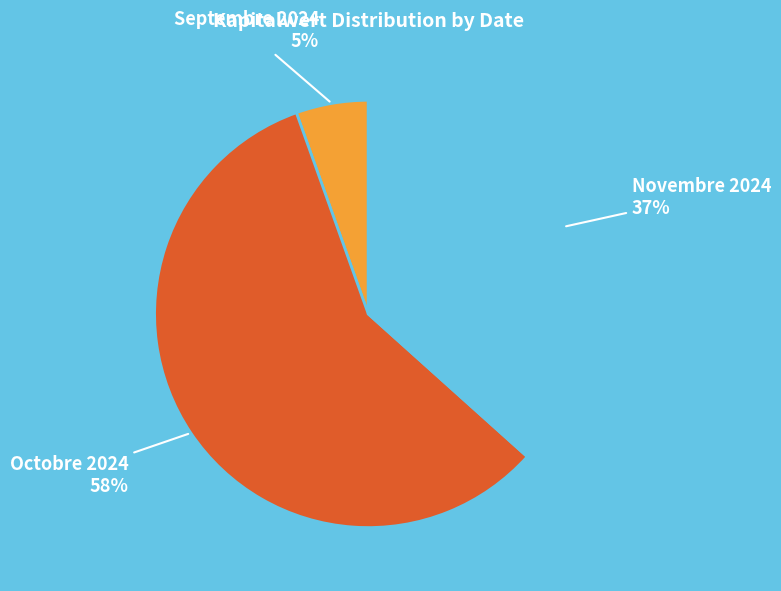

To the nearest percent, what is the difference between the Octobre 2024 and Novembre 2024 slice percentages?

21%